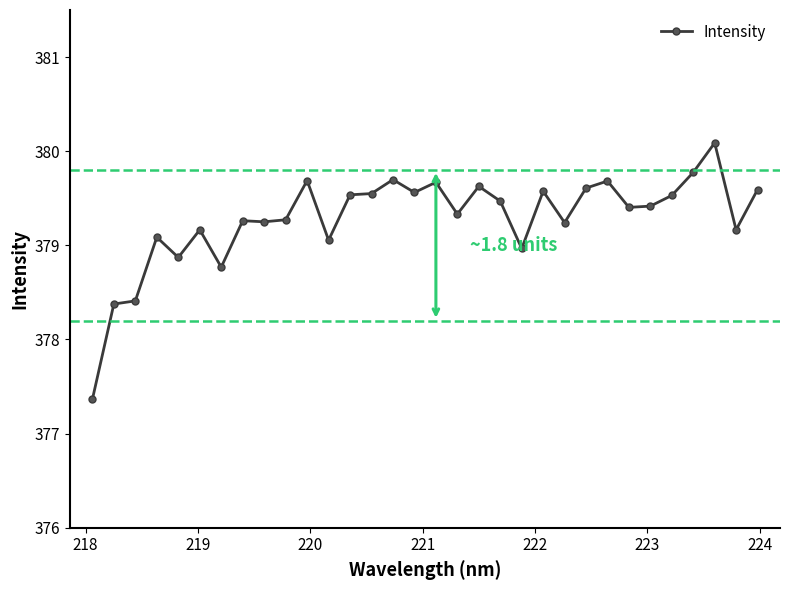

What is the value of the 25th point from the left?

379.7